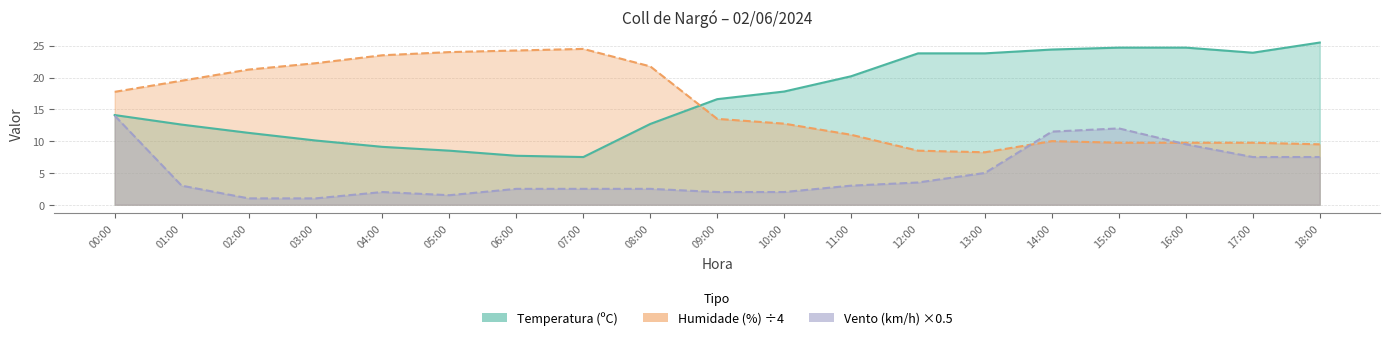

Reading right to left, transcribe all the data shown in this chart.

Temperatura (ºC): 18:00=25.5	17:00=23.9	16:00=24.7	15:00=24.7	14:00=24.4	13:00=23.8	12:00=23.8	11:00=20.2	10:00=17.8	09:00=16.6	08:00=12.7	07:00=7.5	06:00=7.7	05:00=8.5	04:00=9.1	03:00=10.1	02:00=11.3	01:00=12.6	00:00=14.1
Humidade (%): 18:00=9.5	17:00=9.8	16:00=9.8	15:00=9.8	14:00=10.0	13:00=8.2	12:00=8.5	11:00=11.0	10:00=12.8	09:00=13.5	08:00=21.8	07:00=24.5	06:00=24.2	05:00=24.0	04:00=23.5	03:00=22.2	02:00=21.2	01:00=19.5	00:00=17.8
Velocidade do vento (km/h): 18:00=7.5	17:00=7.5	16:00=9.5	15:00=12.0	14:00=11.5	13:00=5.0	12:00=3.5	11:00=3.0	10:00=2.0	09:00=2.0	08:00=2.5	07:00=2.5	06:00=2.5	05:00=1.5	04:00=2.0	03:00=1.0	02:00=1.0	01:00=3.0	00:00=14.0